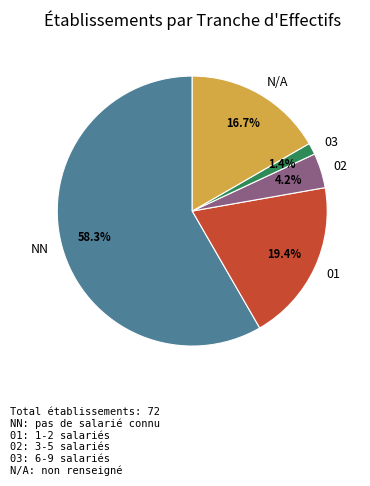

Count the number of slices in the pie.

5